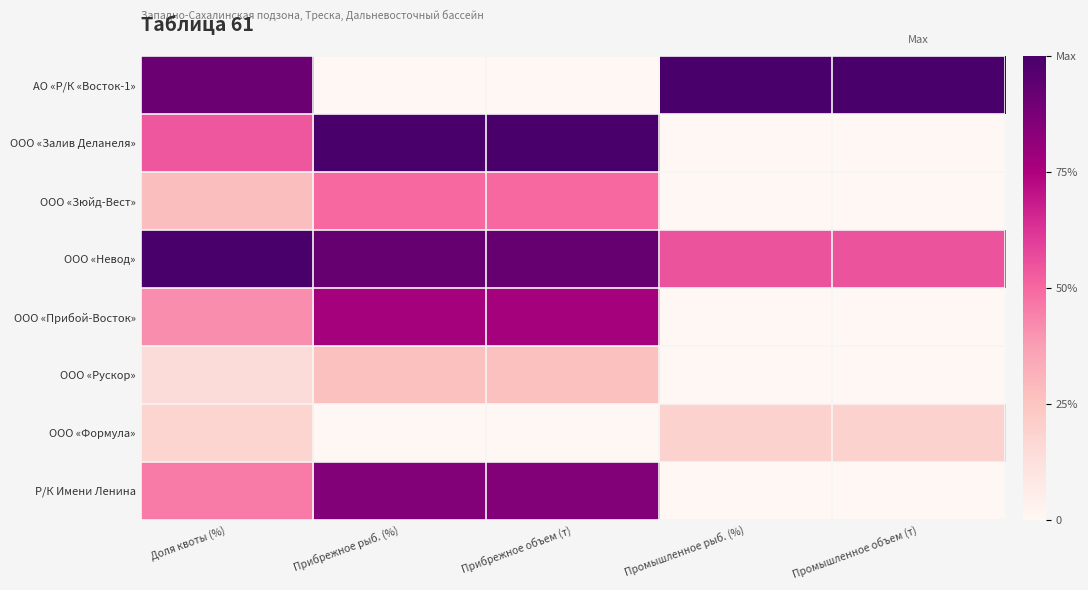

How many series are shown in this chart?

8